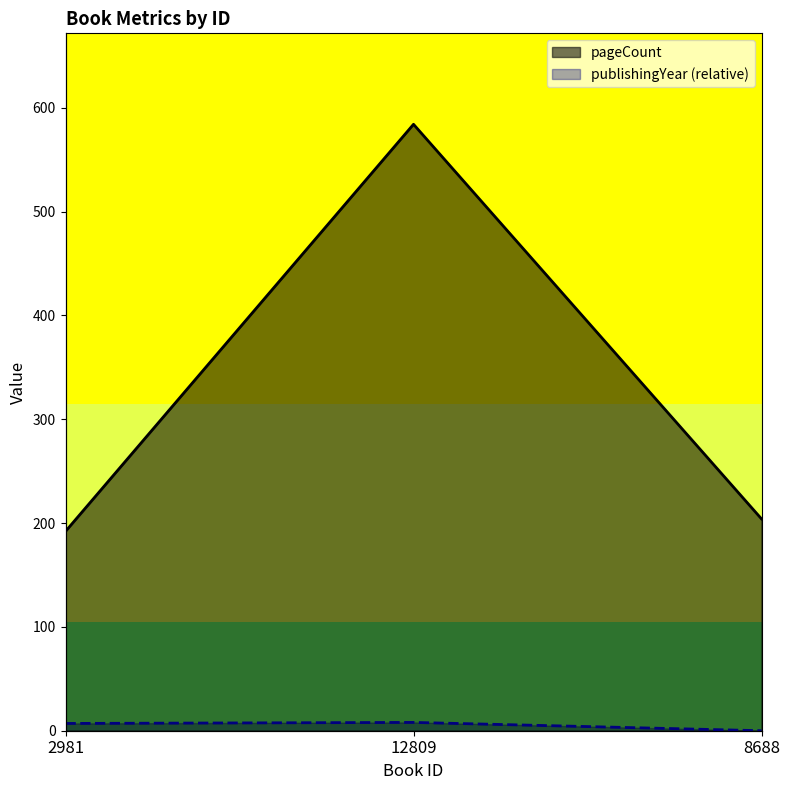

What is the difference between the pageCount values at 2981 and 12809?

392